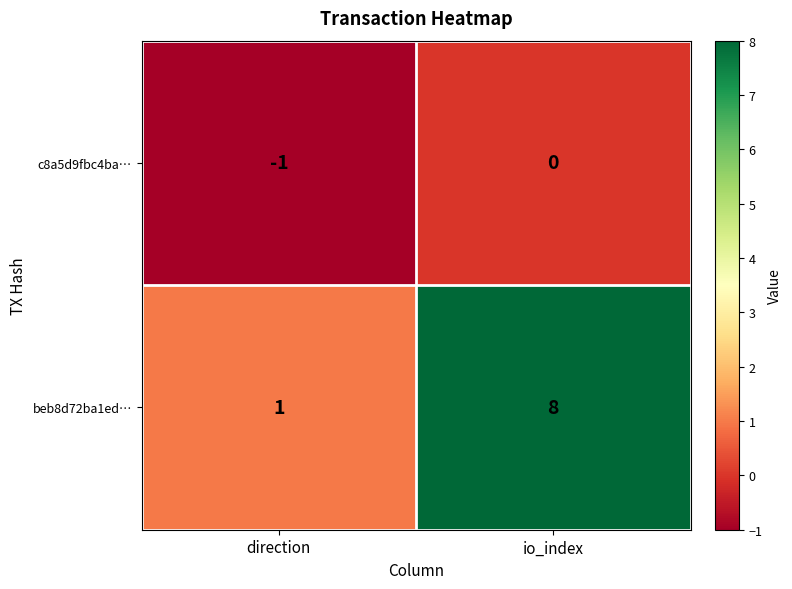

True or false: beb8d72ba1ed… has a value of 8 at io_index.

True